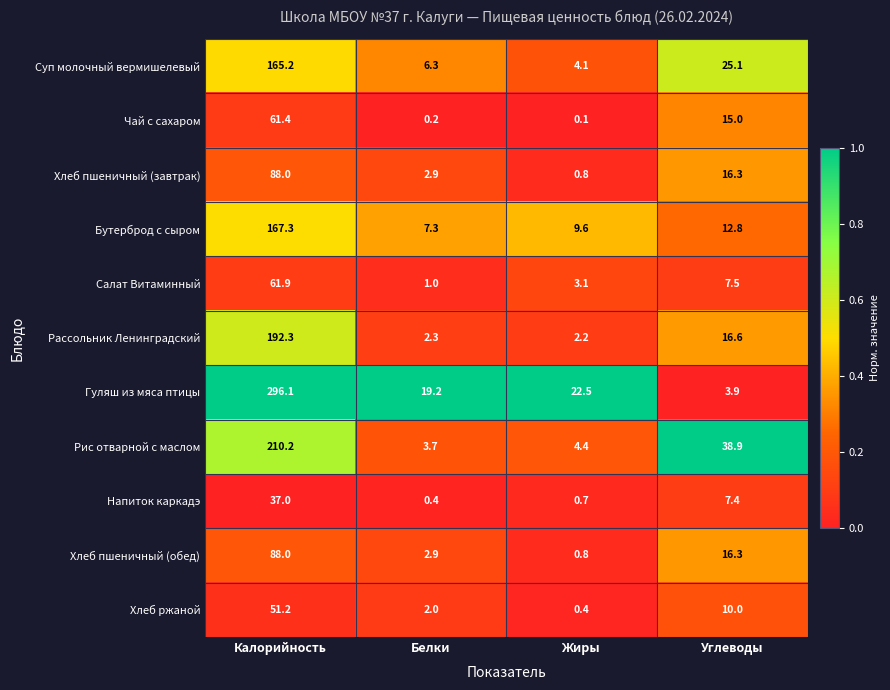

Rank the categories by Рассольник Ленинградский value from lowest to highest.

Жиры, Белки, Углеводы, Калорийность